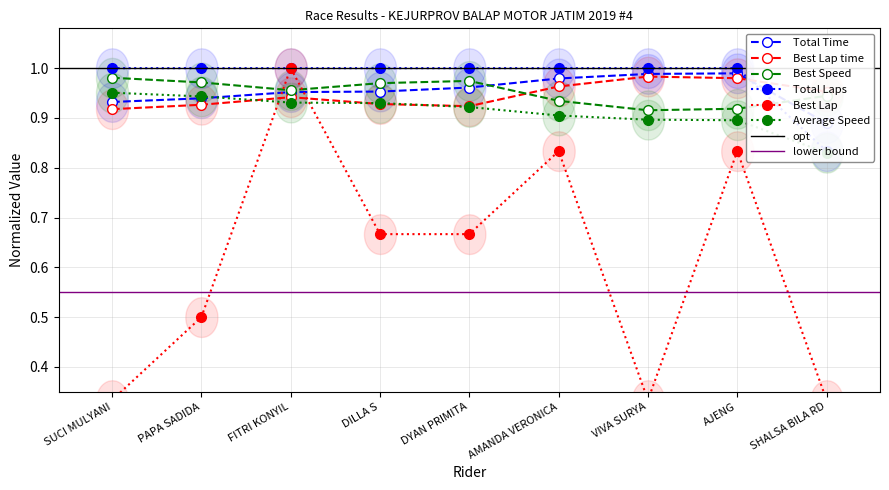

Is the value of Total Laps at PAPA SADIDA greater than the value of Average Speed at VIVA SURYA?

Yes